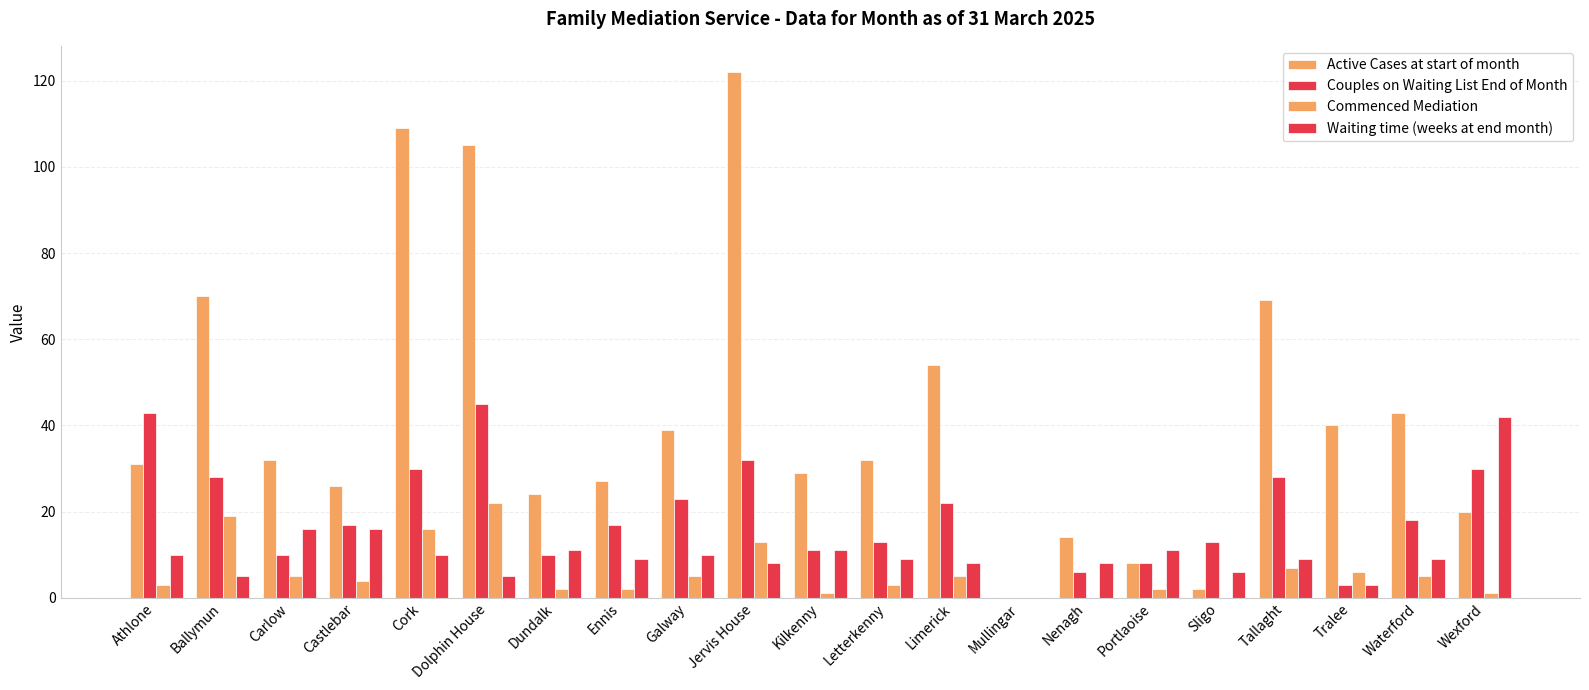

Count the number of categories in the chart.

21